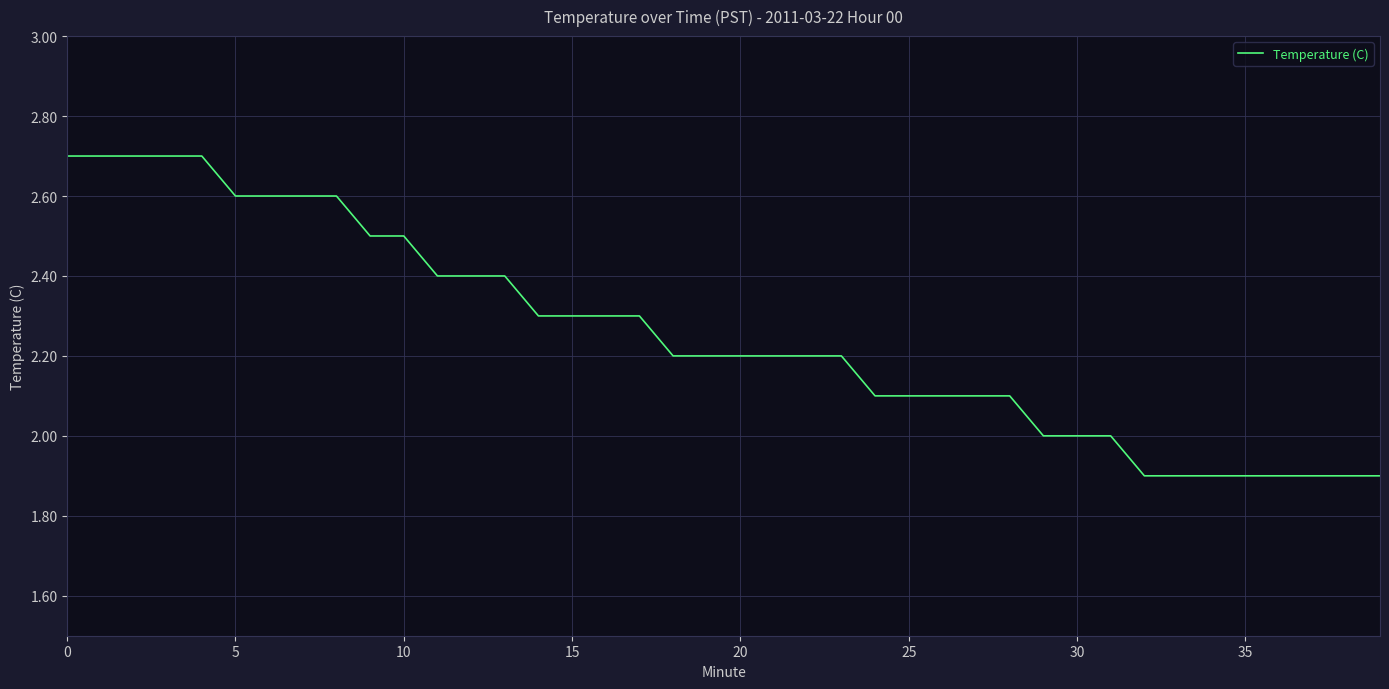

What is the smallest value displayed?

1.9